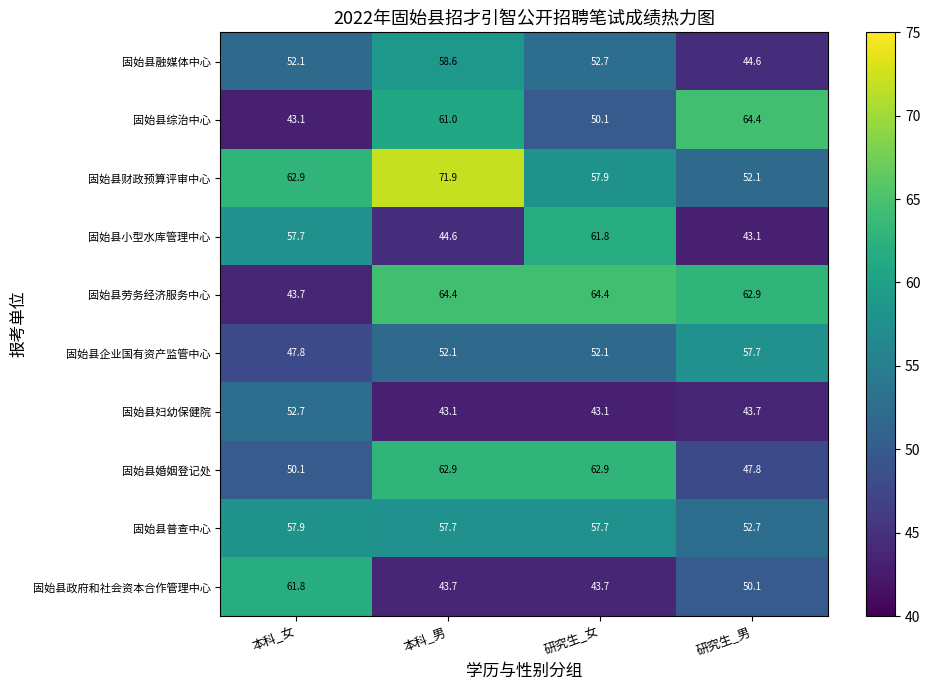

Rank the series at 本科_男 from highest to lowest value.

固始县财政预算评审中心, 固始县劳务经济服务中心, 固始县婚姻登记处, 固始县综治中心, 固始县融媒体中心, 固始县普查中心, 固始县企业国有资产监管中心, 固始县小型水库管理中心, 固始县政府和社会资本合作管理中心, 固始县妇幼保健院